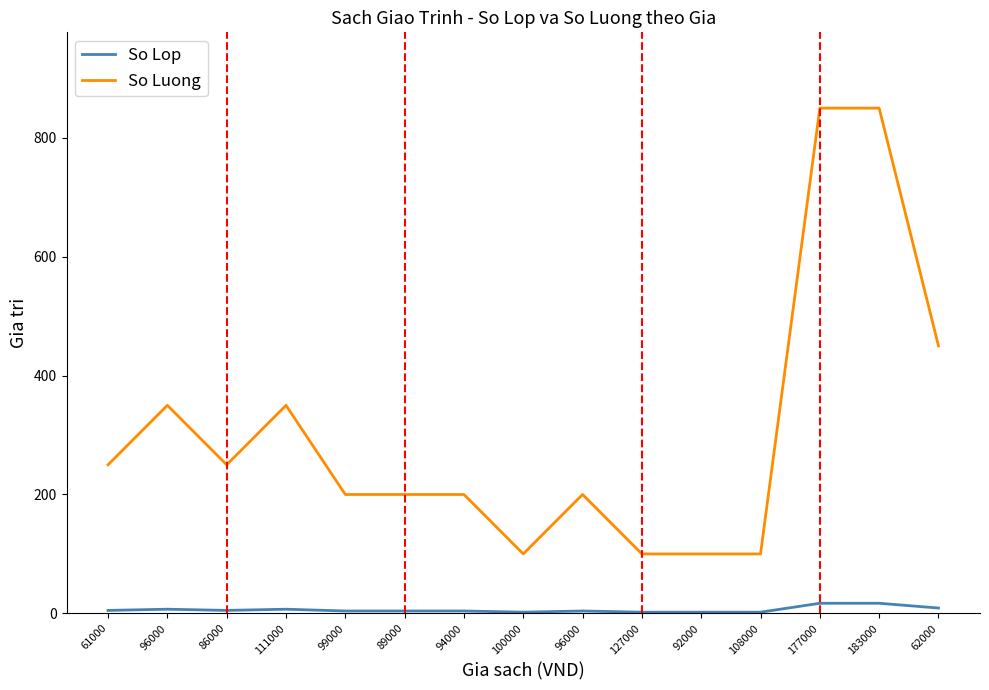

At which category is the sum across all series the highest?

177000